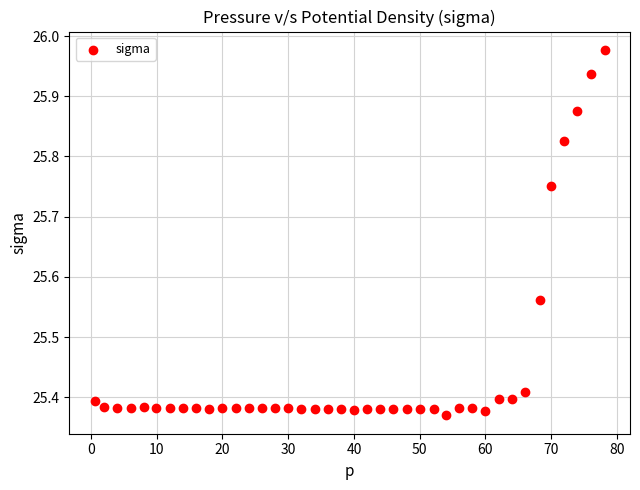

What is the range of X values (max minus min)?

77.5